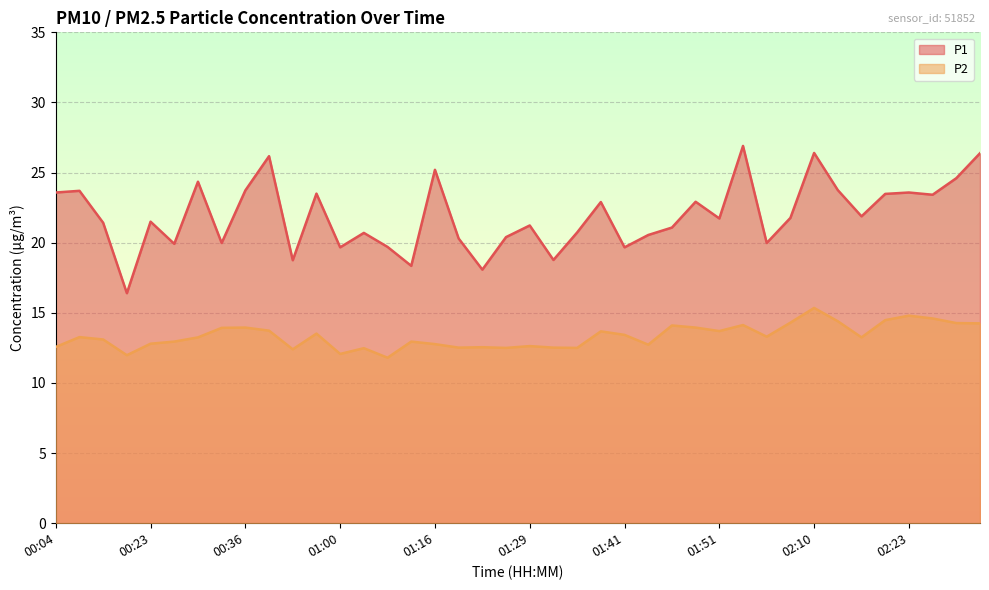

How many lines are shown in the chart?

2